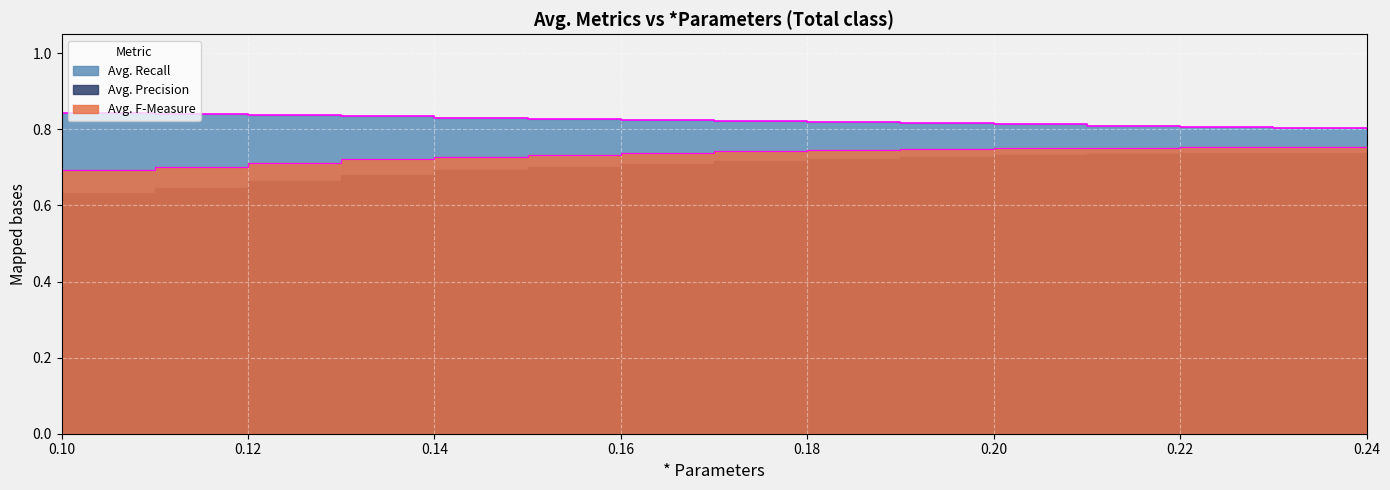

What is the value of the Avg. F-Measure point at the 11th from the left?

0.8